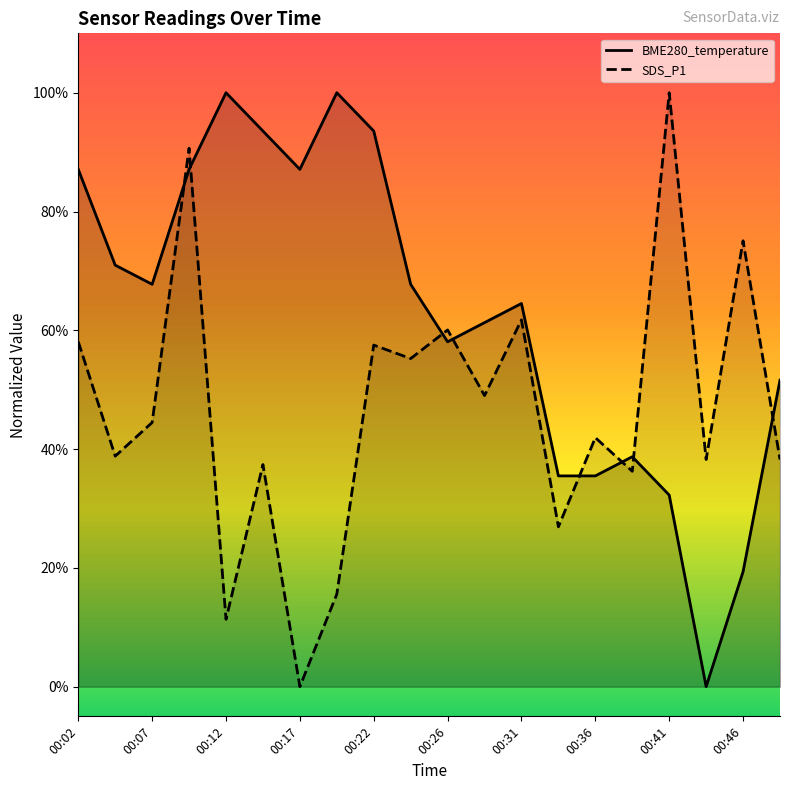

What is the total value across all series at 00:24?

1.2